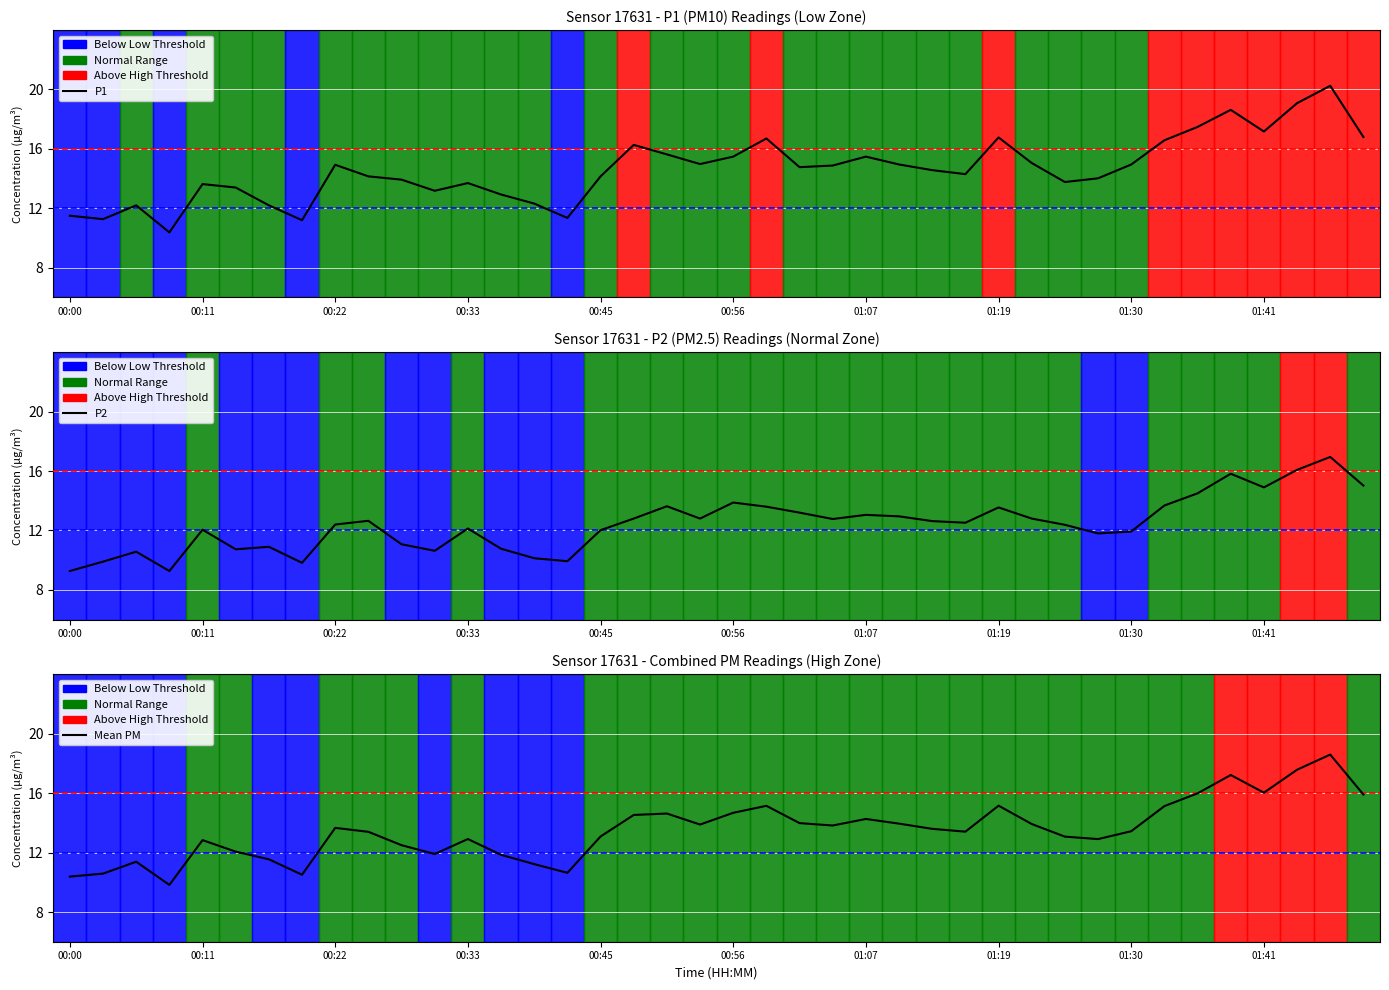

At which category does the chart reach its peak across all series?

38